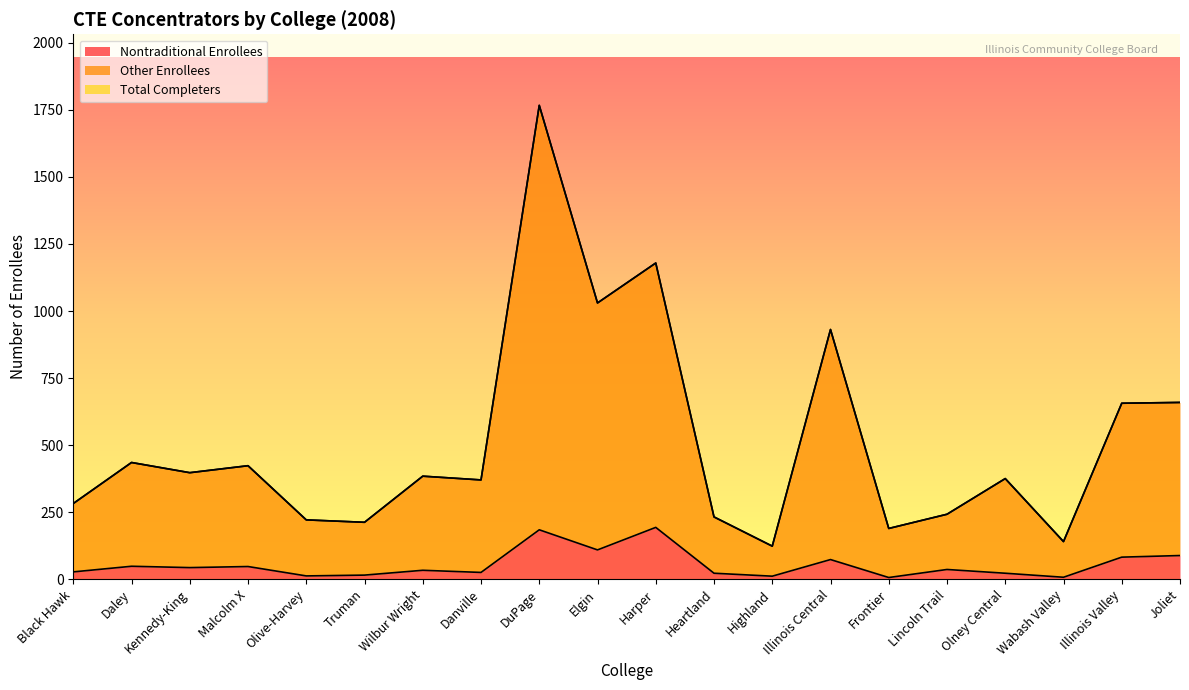

At which label is Other Enrollees closest to 945?

Illinois Central